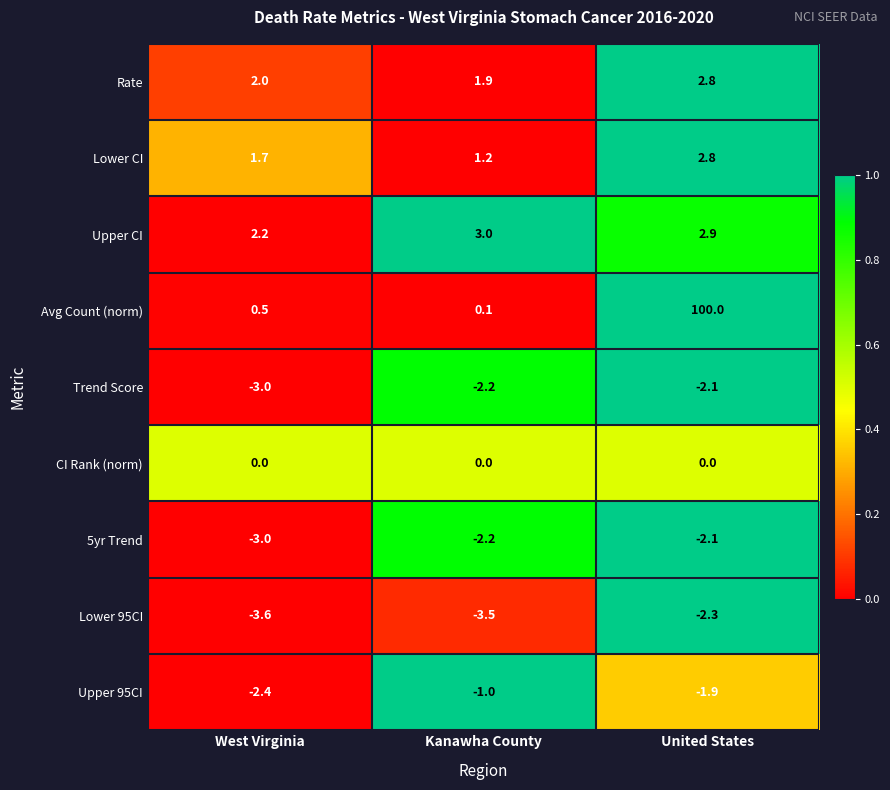

Is it true that CI Rank (norm) equals 0.0 at West Virginia?

True